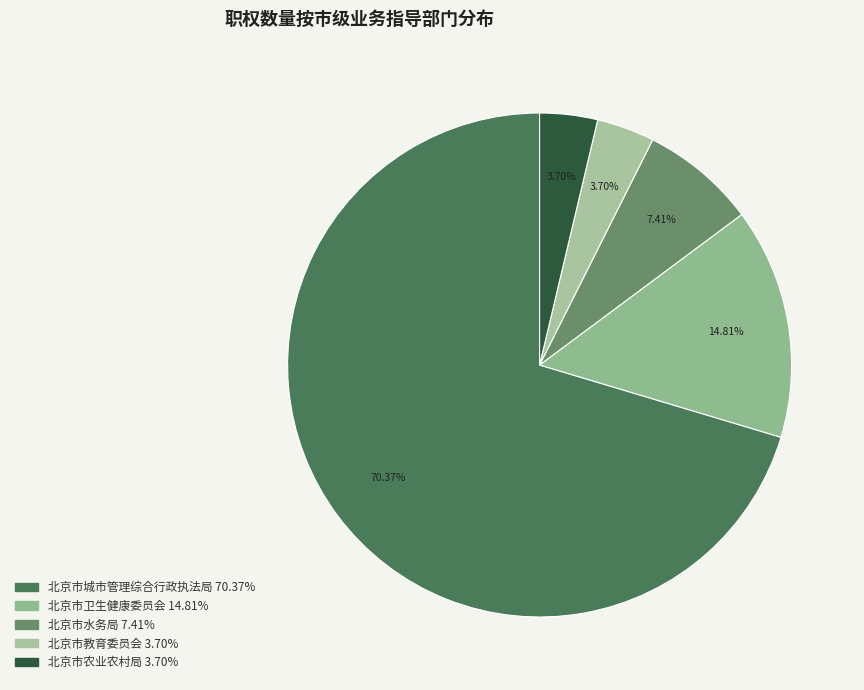

How many segments does this pie chart have?

5